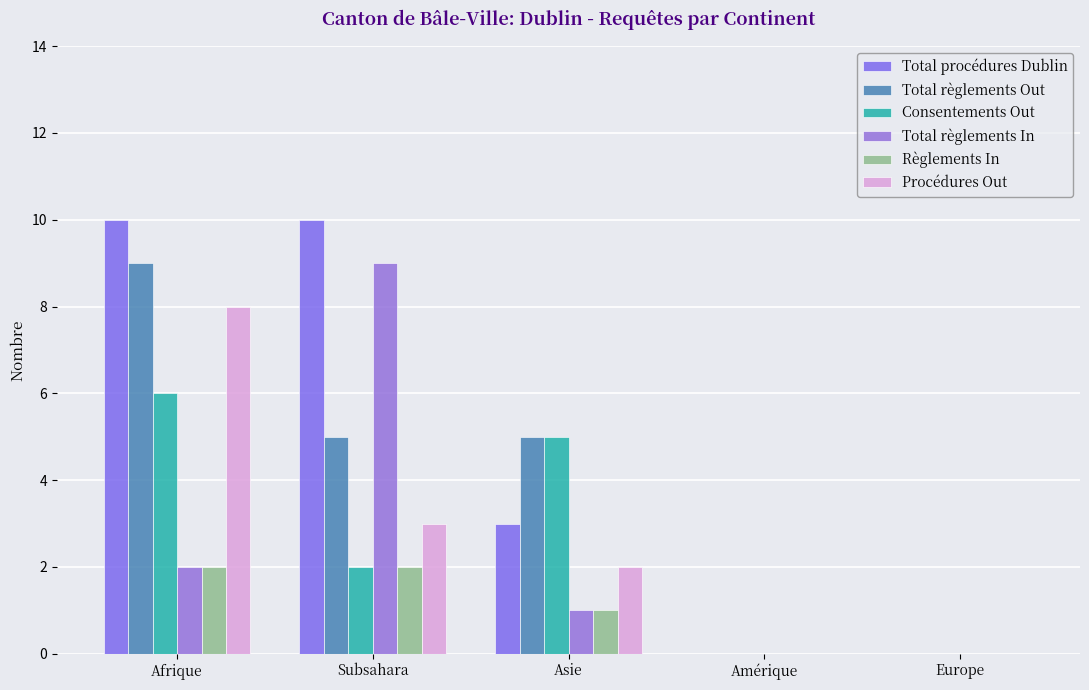

Are the bars horizontal?

No